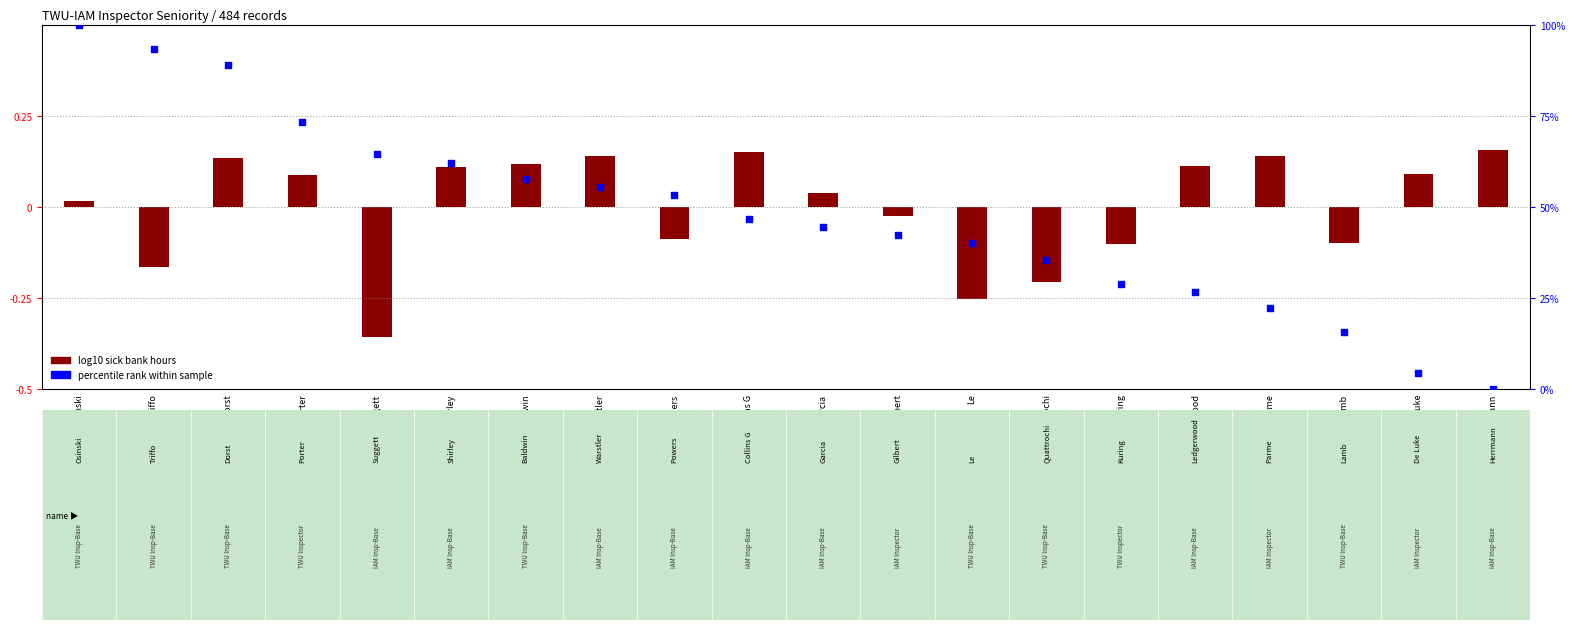

At which category is the sum across all series the highest?

Osinski